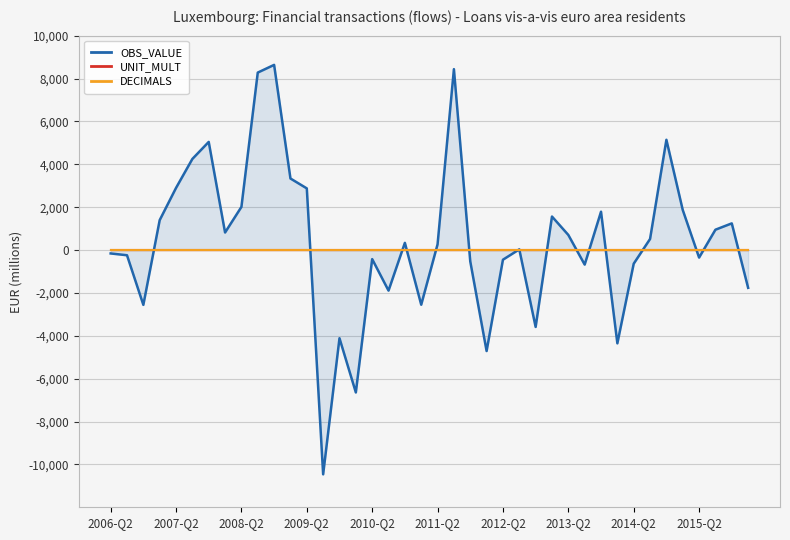

Reading right to left, list all the values displayed in this chart.

OBS_VALUE: -1764	1243	948	-352	1868	5142	515	-638	-4353	1787	-680	703	1562	-3588	31	-452	-4712	-528	8437	266	-2551	335	-1893	-424	-6644	-4115	-10463	2875	3336	8636	8277	2011	817	5043	4249	2897	1394	-2558	-244	-160
UNIT_MULT: 6	6	6	6	6	6	6	6	6	6	6	6	6	6	6	6	6	6	6	6	6	6	6	6	6	6	6	6	6	6	6	6	6	6	6	6	6	6	6	6
DECIMALS: 0	0	0	0	0	0	0	0	0	0	0	0	0	0	0	0	0	0	0	0	0	0	0	0	0	0	0	0	0	0	0	0	0	0	0	0	0	0	0	0